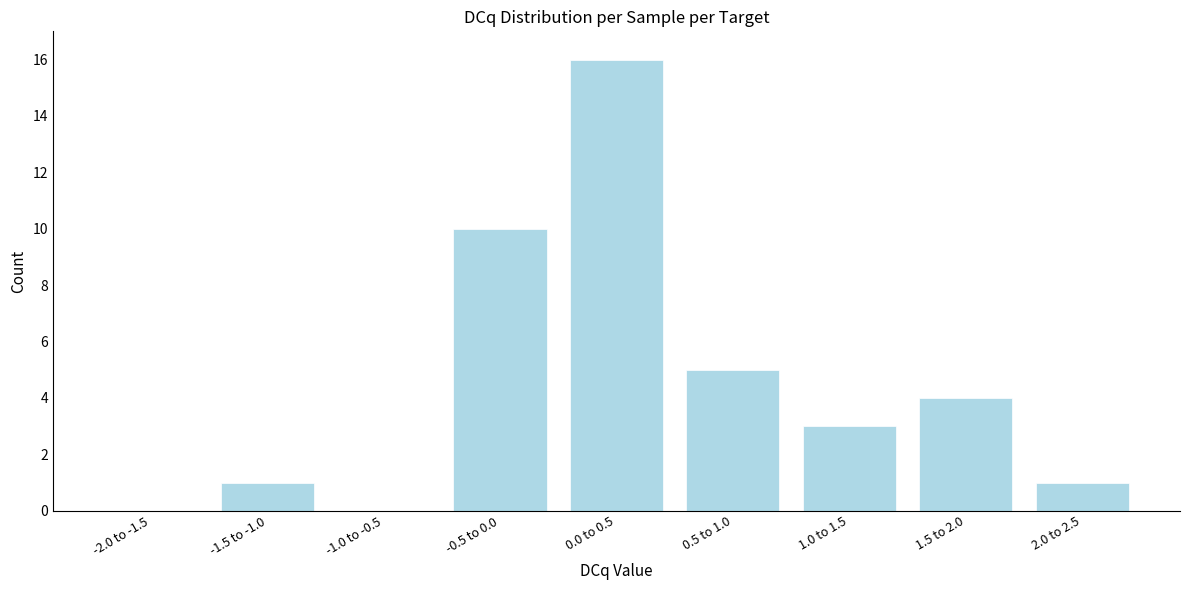

Reading left to right, what are all the values shown in this chart?

-2.0 to -1.5=0	-1.5 to -1.0=1	-1.0 to -0.5=0	-0.5 to 0.0=10	0.0 to 0.5=16	0.5 to 1.0=5	1.0 to 1.5=3	1.5 to 2.0=4	2.0 to 2.5=1